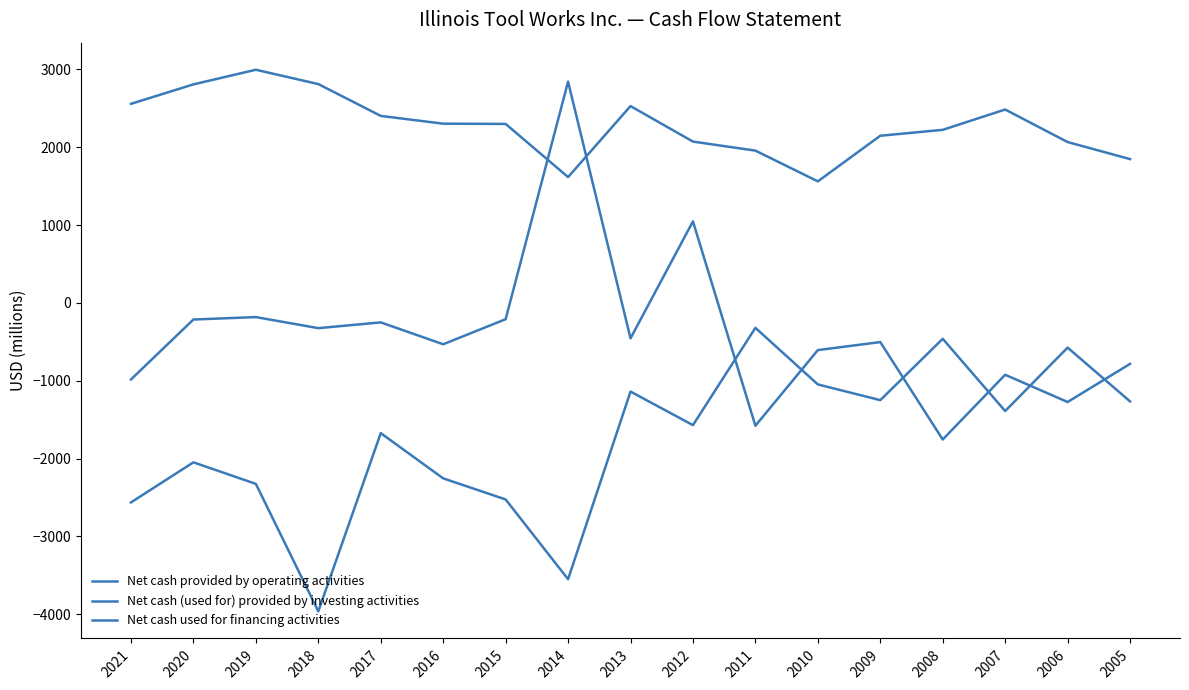

Does the chart display data point markers on the line(s)?

No